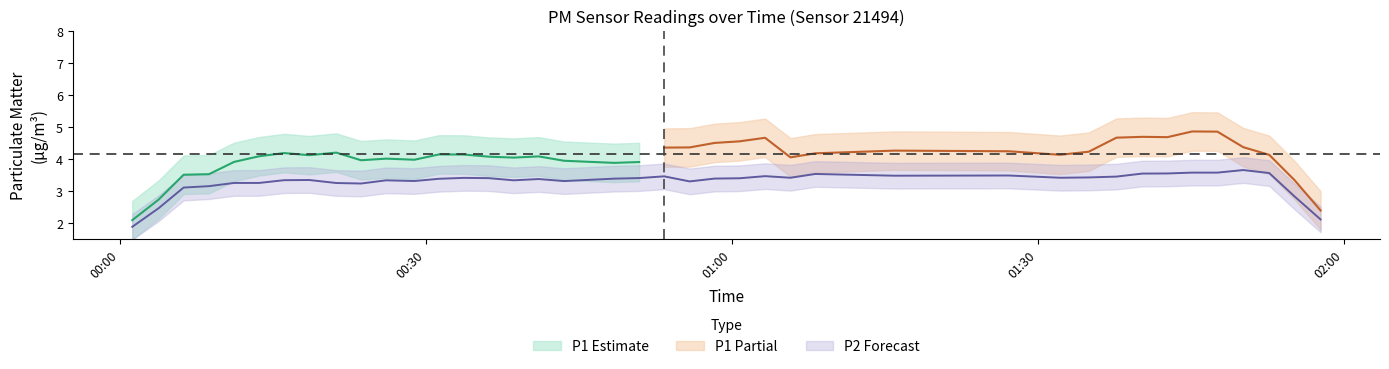

What is the sum of the P1 values at 14 and 18?

8.1